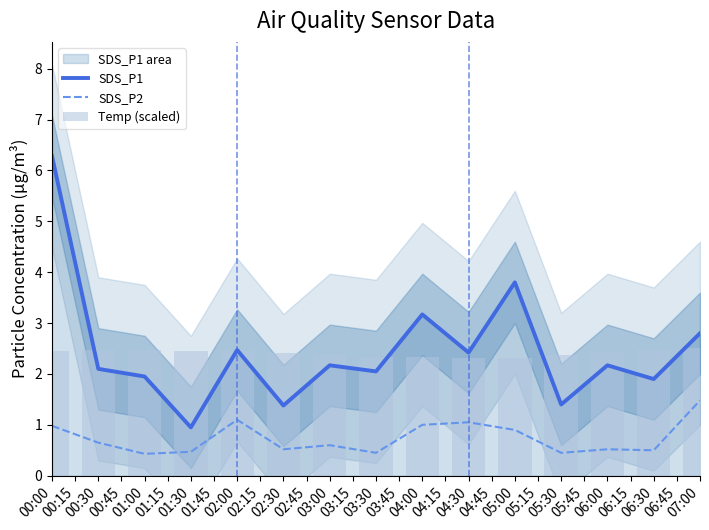

At how many categories does at least one series exceed 5?

1